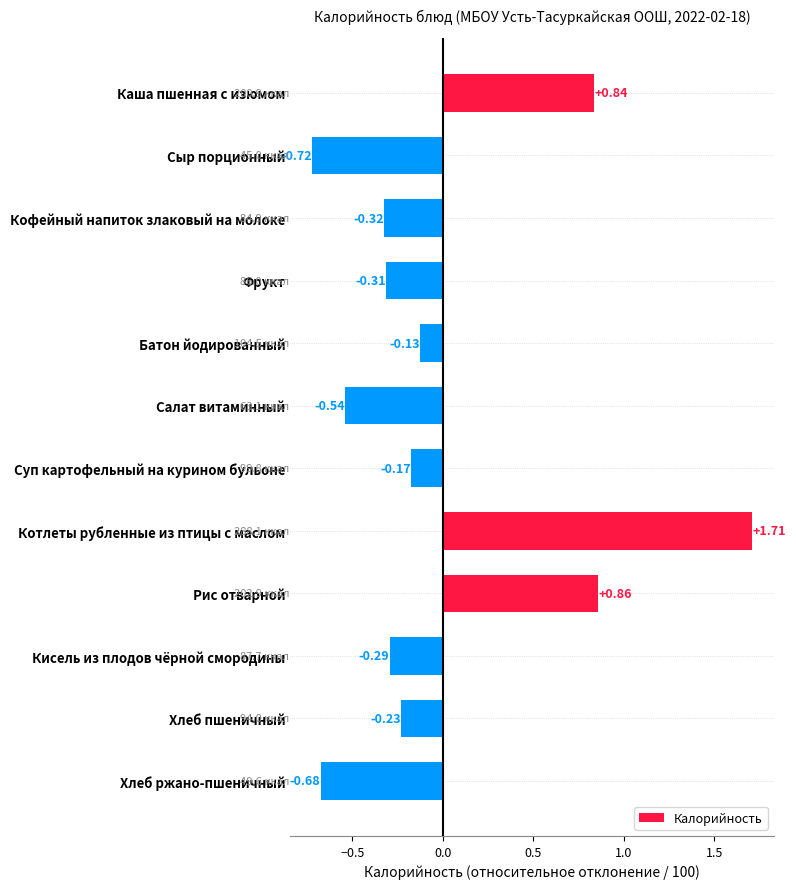

Count the number of values greater than 0.

3